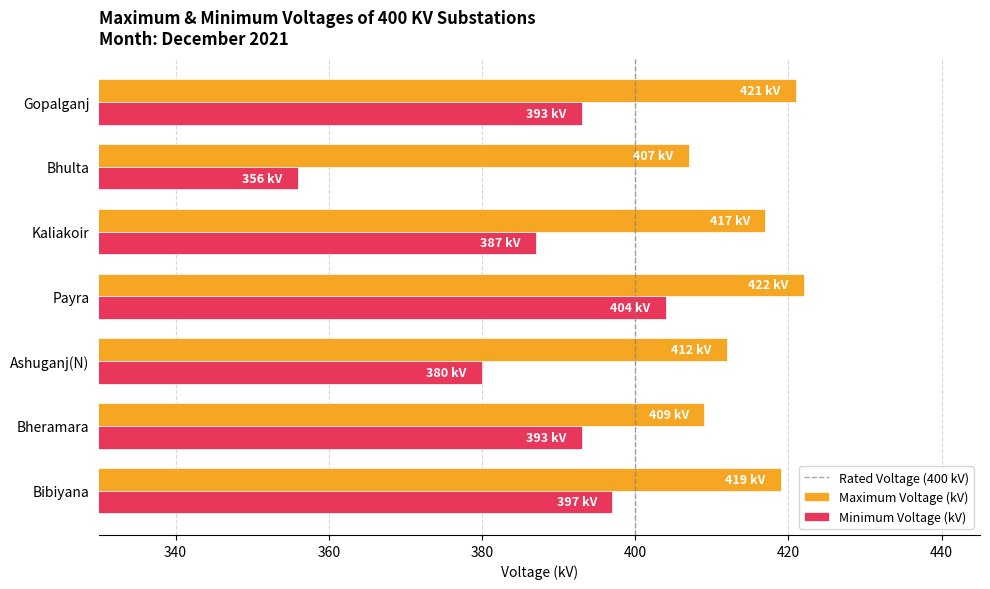

What value does the Maximum Voltage (kV) series have at Payra?

422